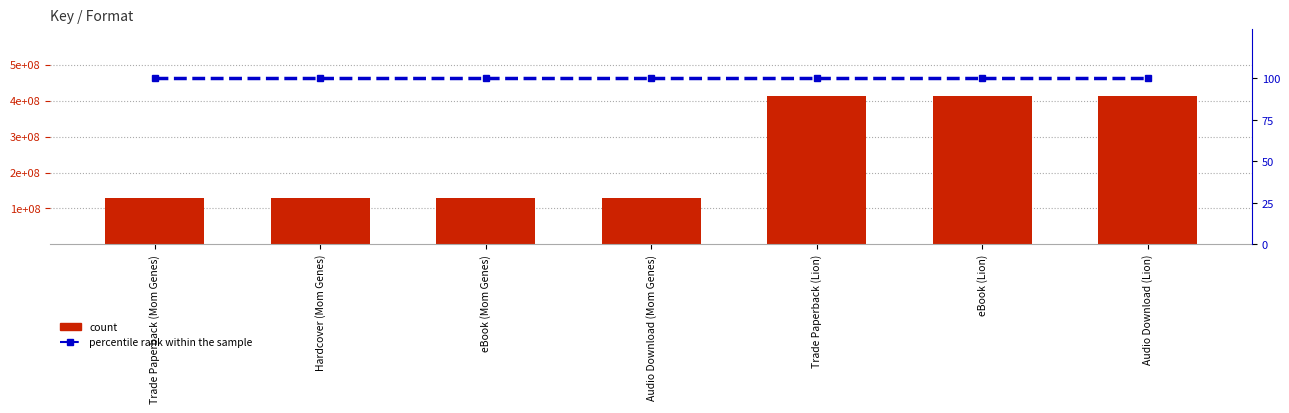

What is the value of the count bar at the 6th from the left?

411578439